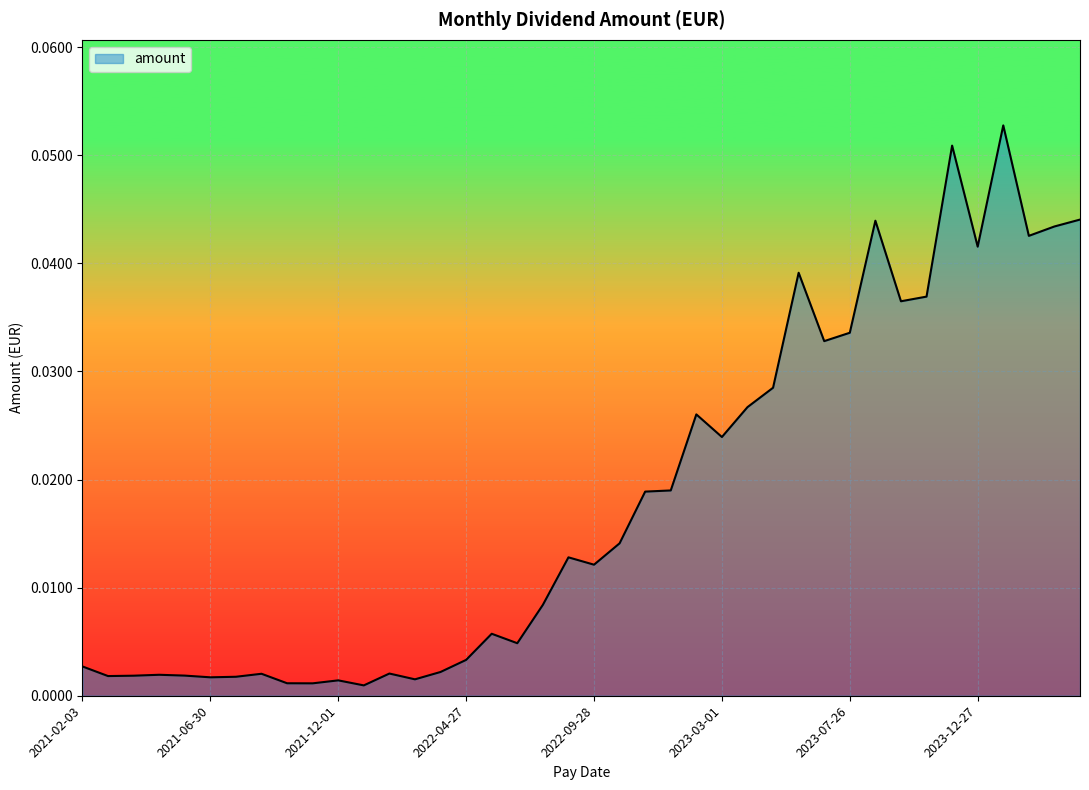

Where is the data nearest to the value 0?

2021-12-29